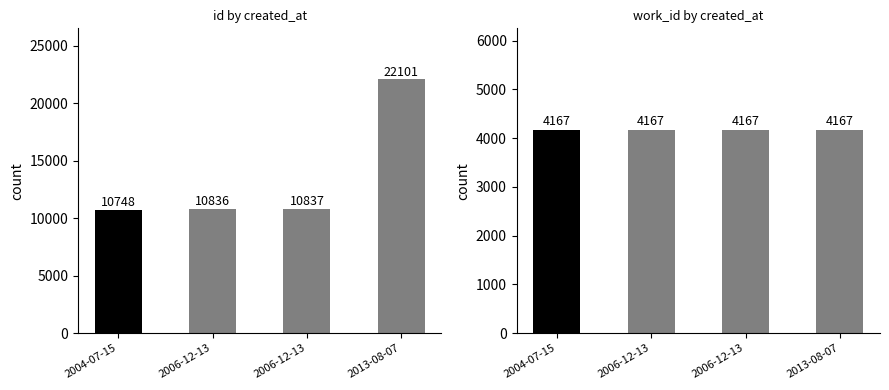

Reading right to left, transcribe all the data shown in this chart.

id: 22101	10837	10836	10748
work_id: 4167	4167	4167	4167